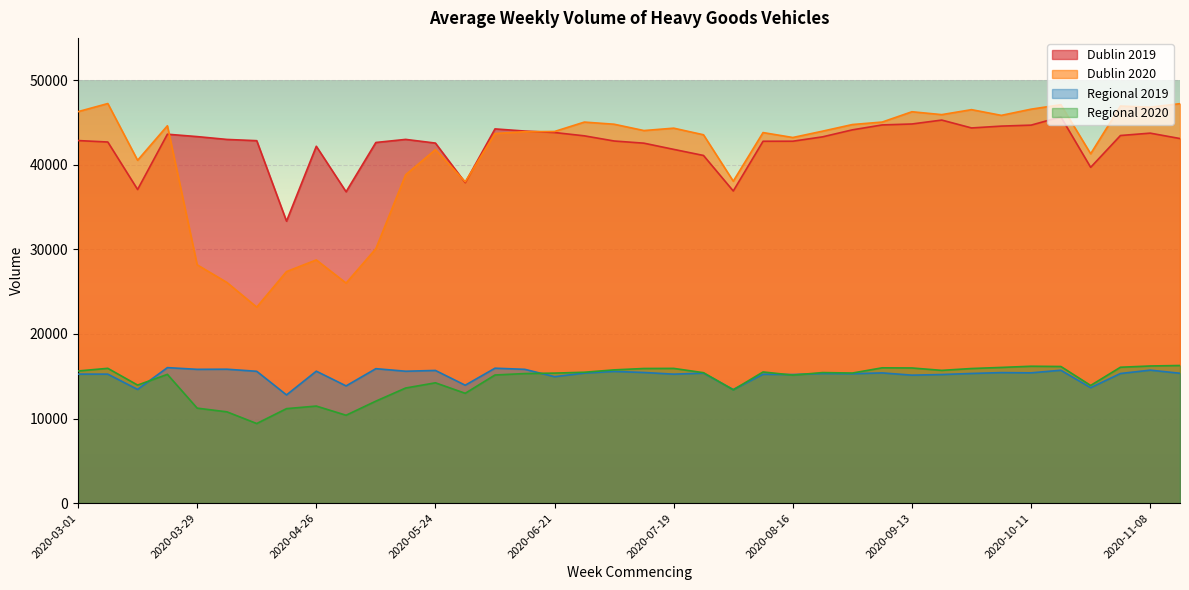

True or false: Dublin 2019 and Regional 2019 intersect in this chart.

False